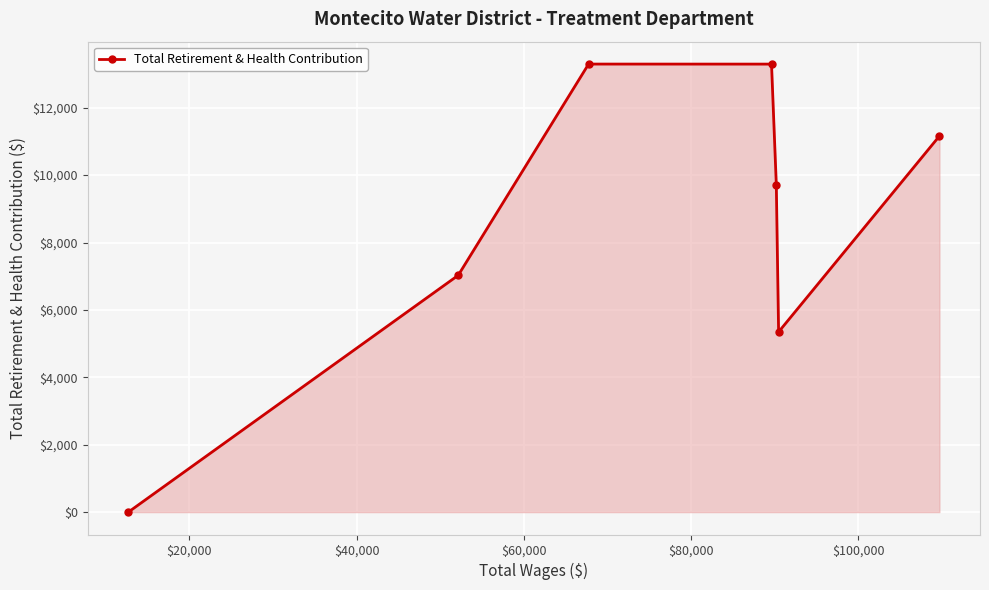

What is the sum of all values?

59843